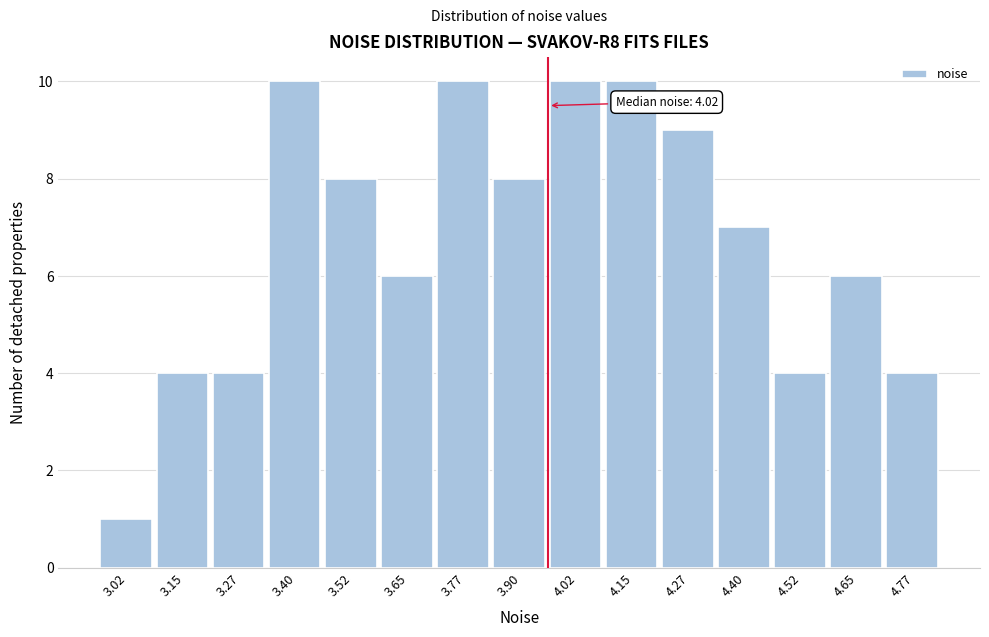

Reading right to left, transcribe all the data shown in this chart.

4.77=4	4.65=6	4.52=4	4.40=7	4.27=9	4.15=10	4.02=10	3.90=8	3.77=10	3.65=6	3.52=8	3.40=10	3.27=4	3.15=4	3.02=1